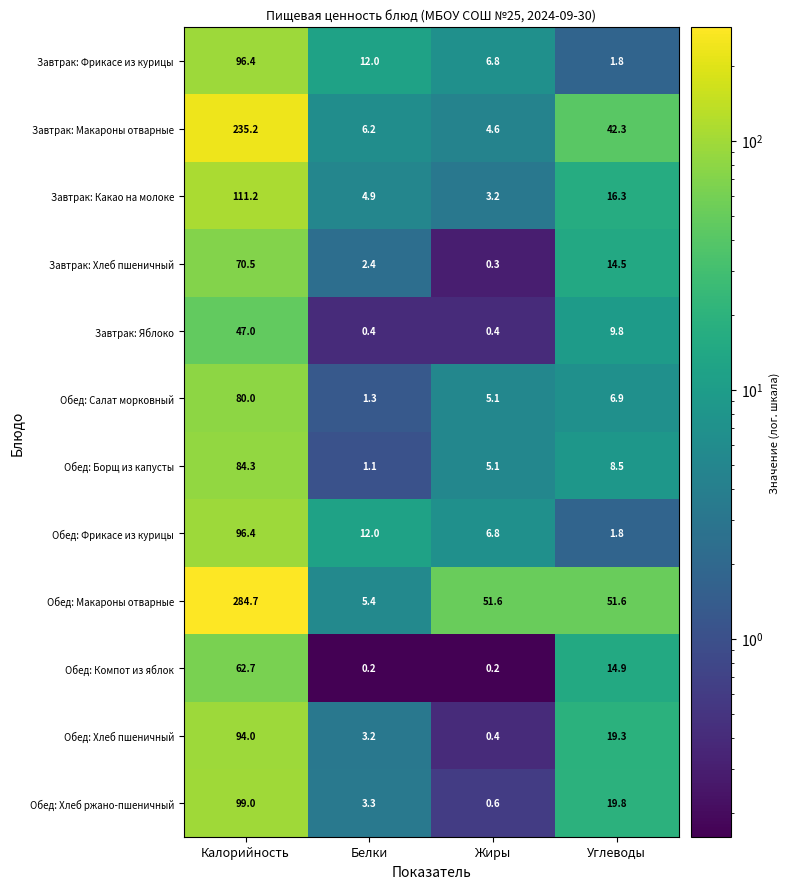

The value of Завтрак: Яблоко at Жиры is 0.4. True or false?

True